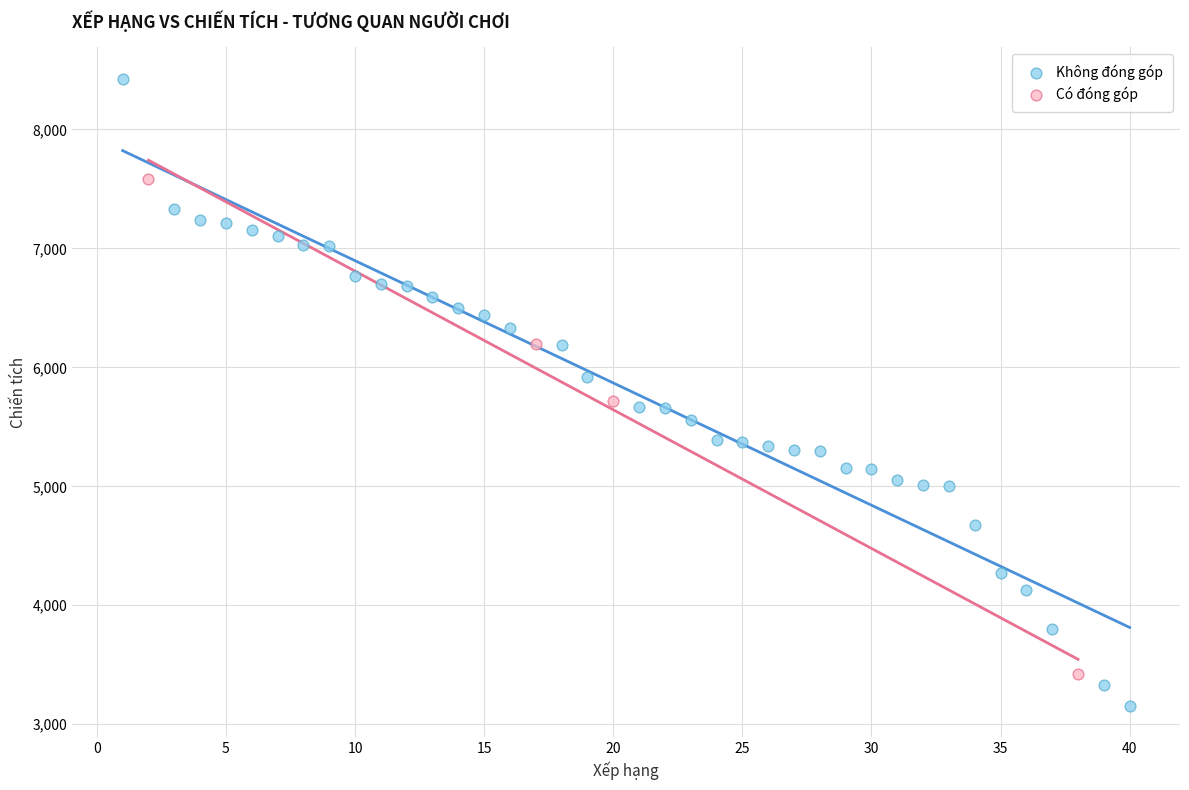

Which series reaches the maximum Y coordinate?

Không đóng góp